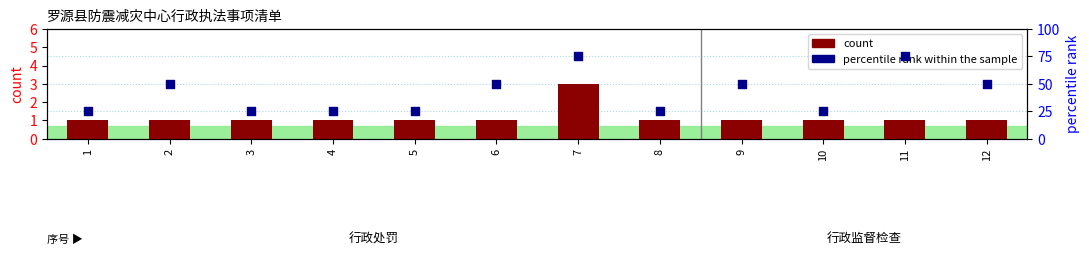

Which series reaches the maximum Y coordinate?

percentile rank within the sample